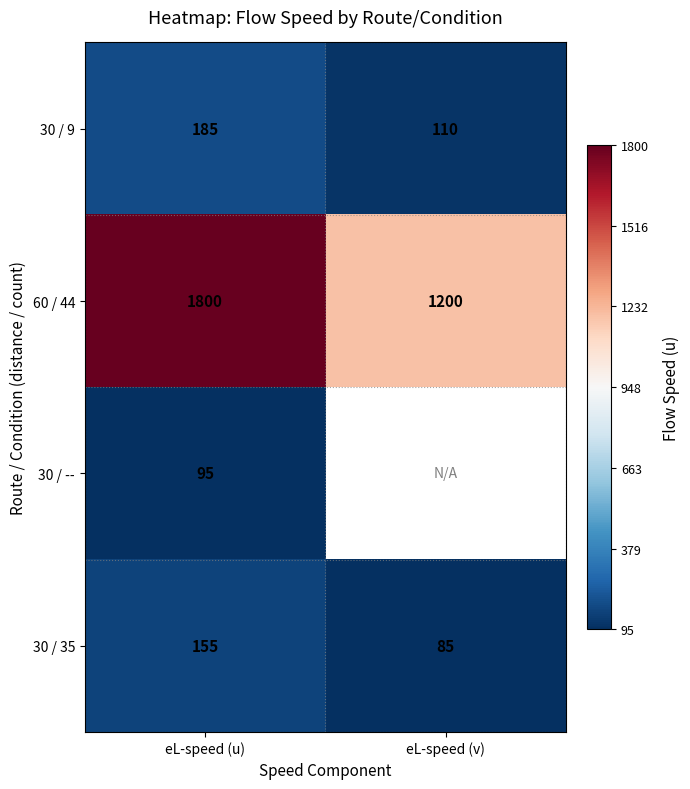

What is the smallest value displayed?

85.0